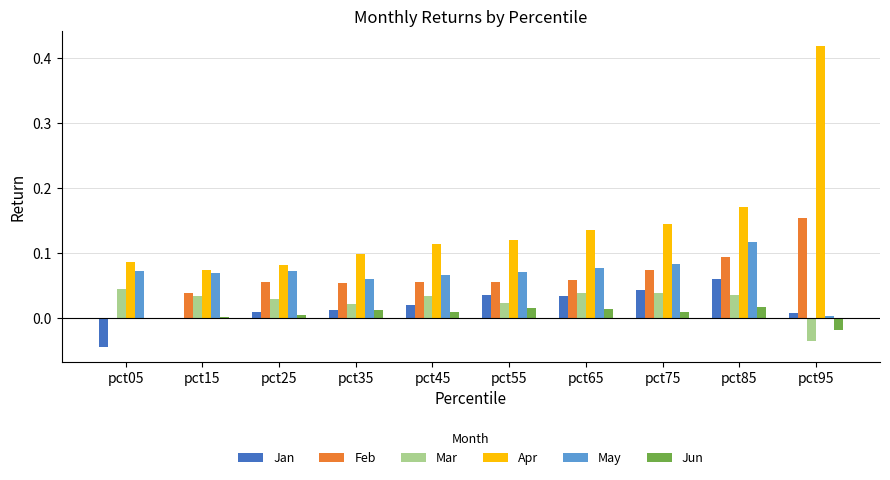

Which series has the largest total across all categories?

Apr